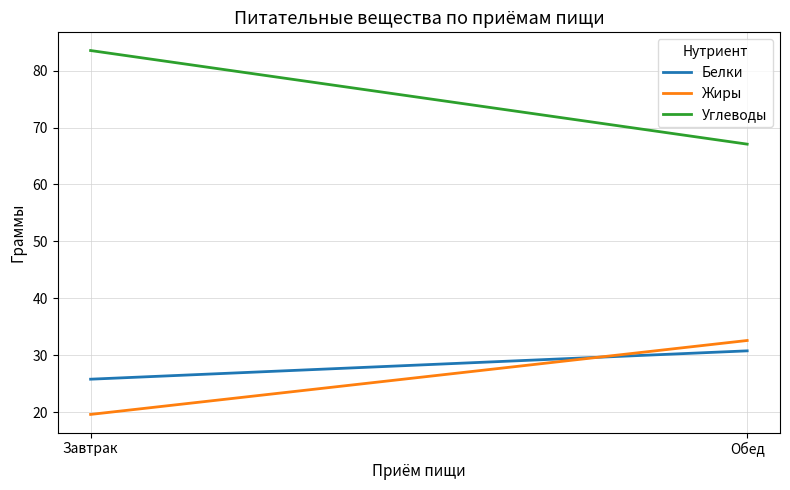

What is the difference between the Углеводы values at Обед and Завтрак?

16.5